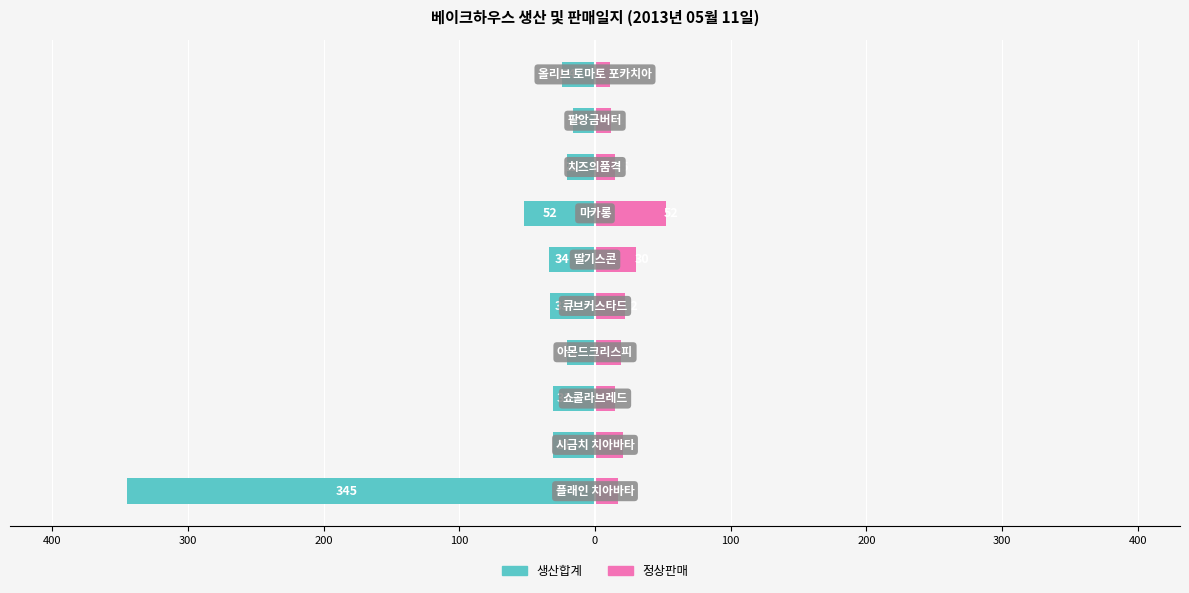

Which series has the widest spread of values?

생산합계